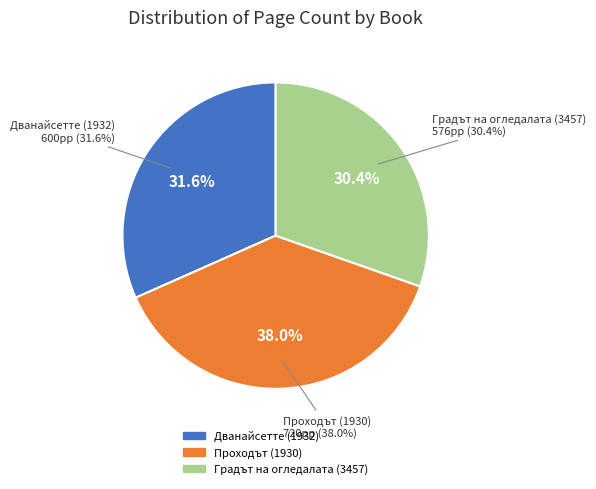

What is the change in value from Проходът (1930) to Градът на огледалата (3457)?

-144